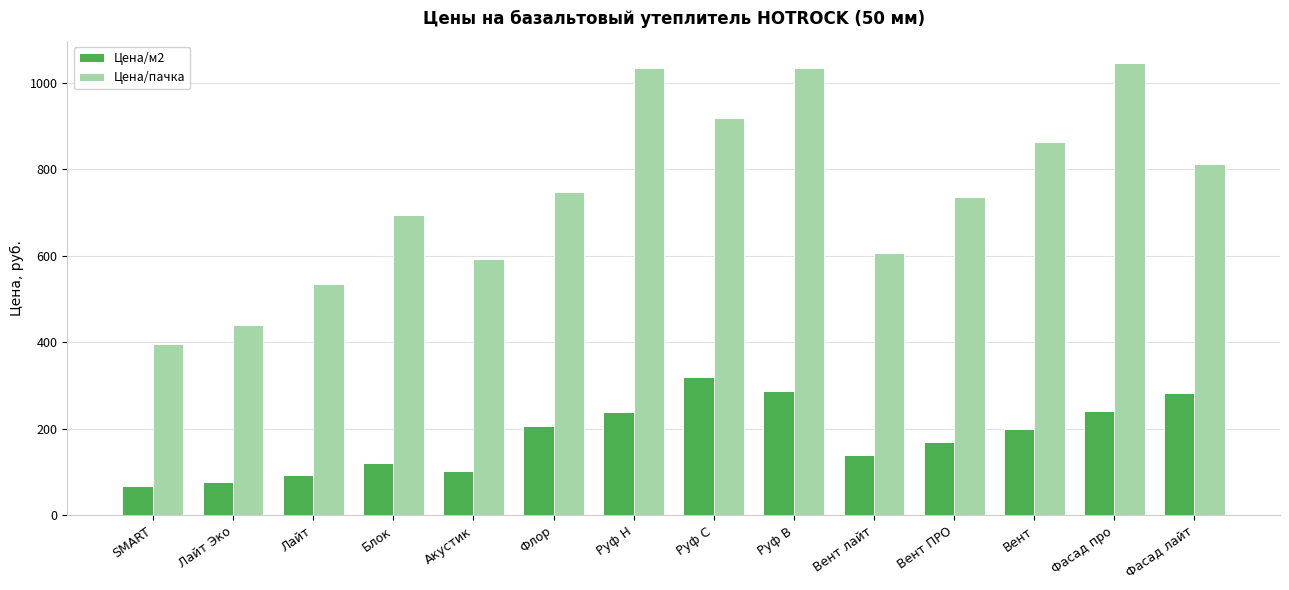

How many values in the Цена/пачка series exceed 747?

7